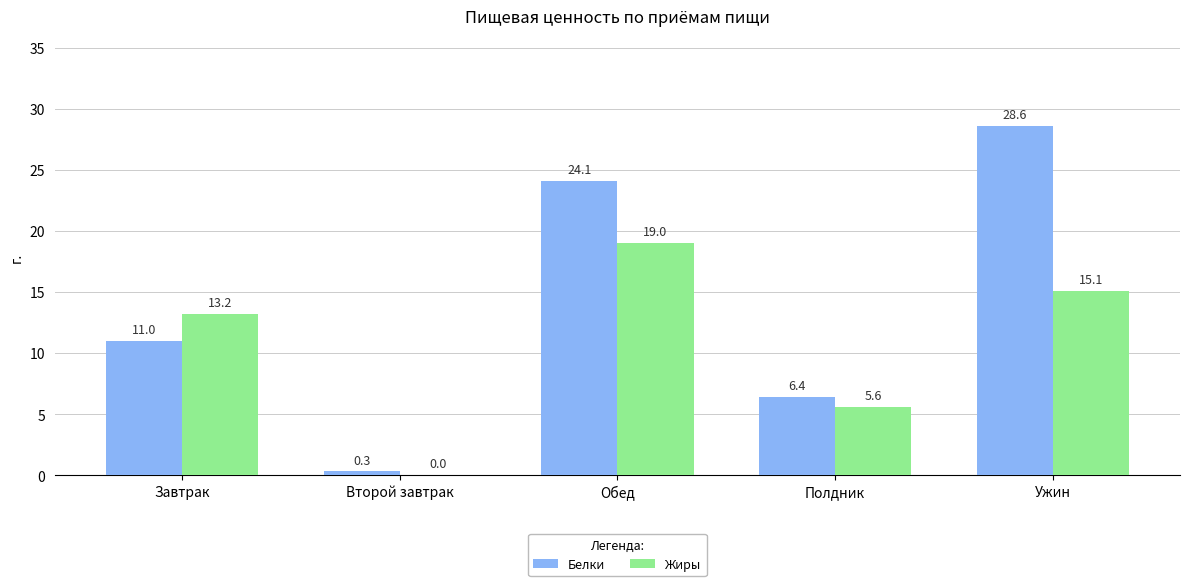

How many data points does each series have?

5